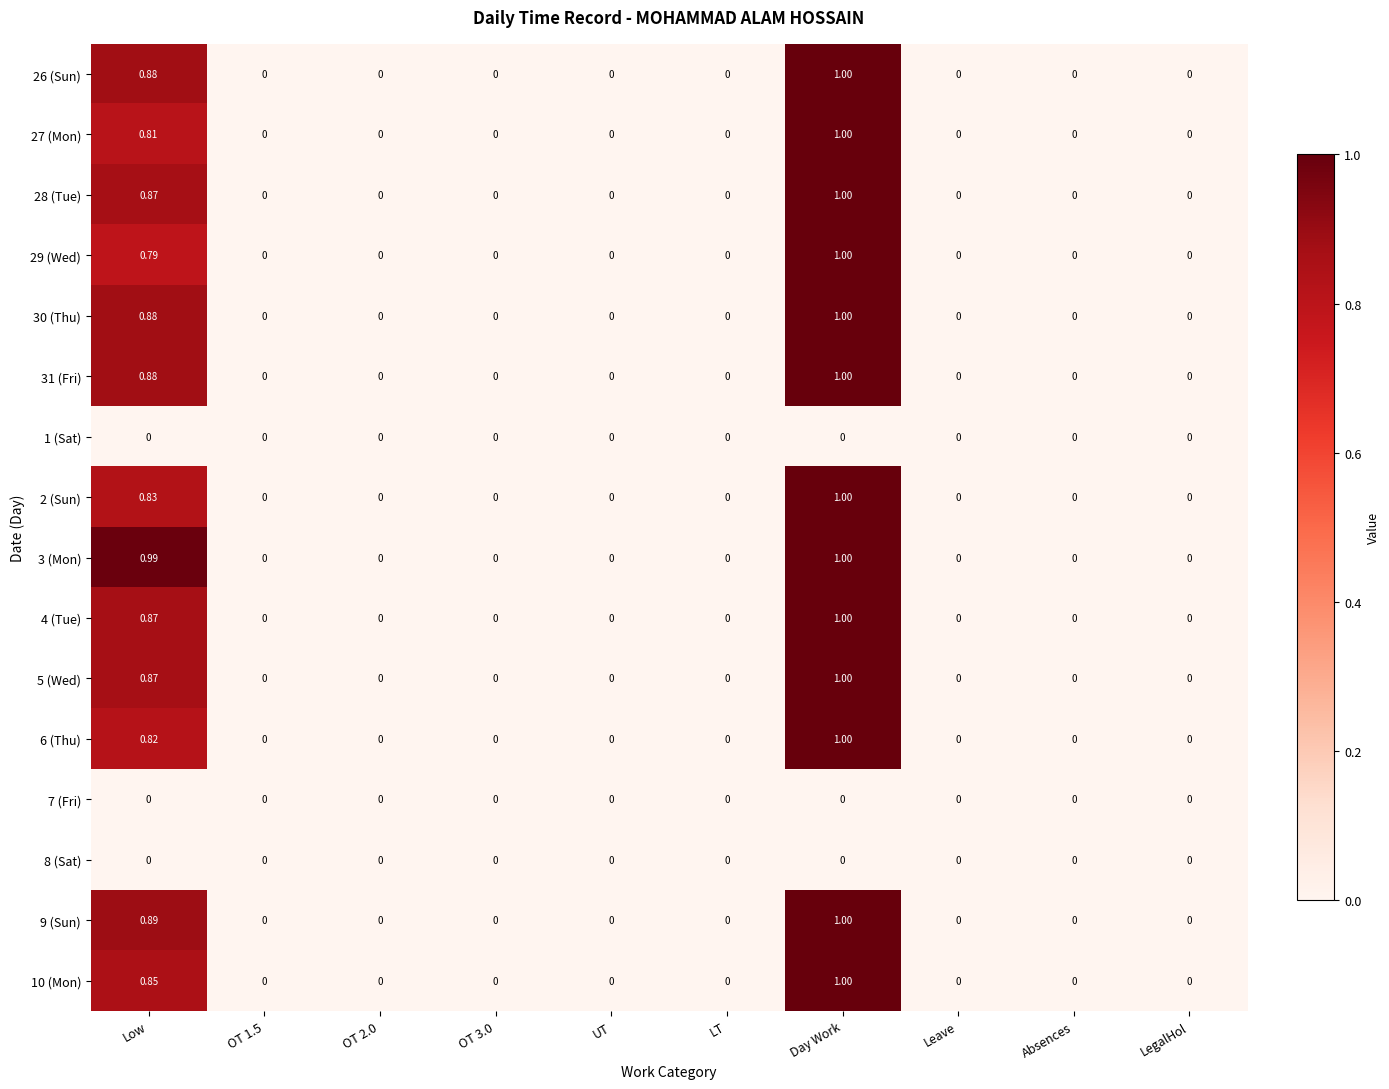

At which category is the sum across all series the highest?

Day Work